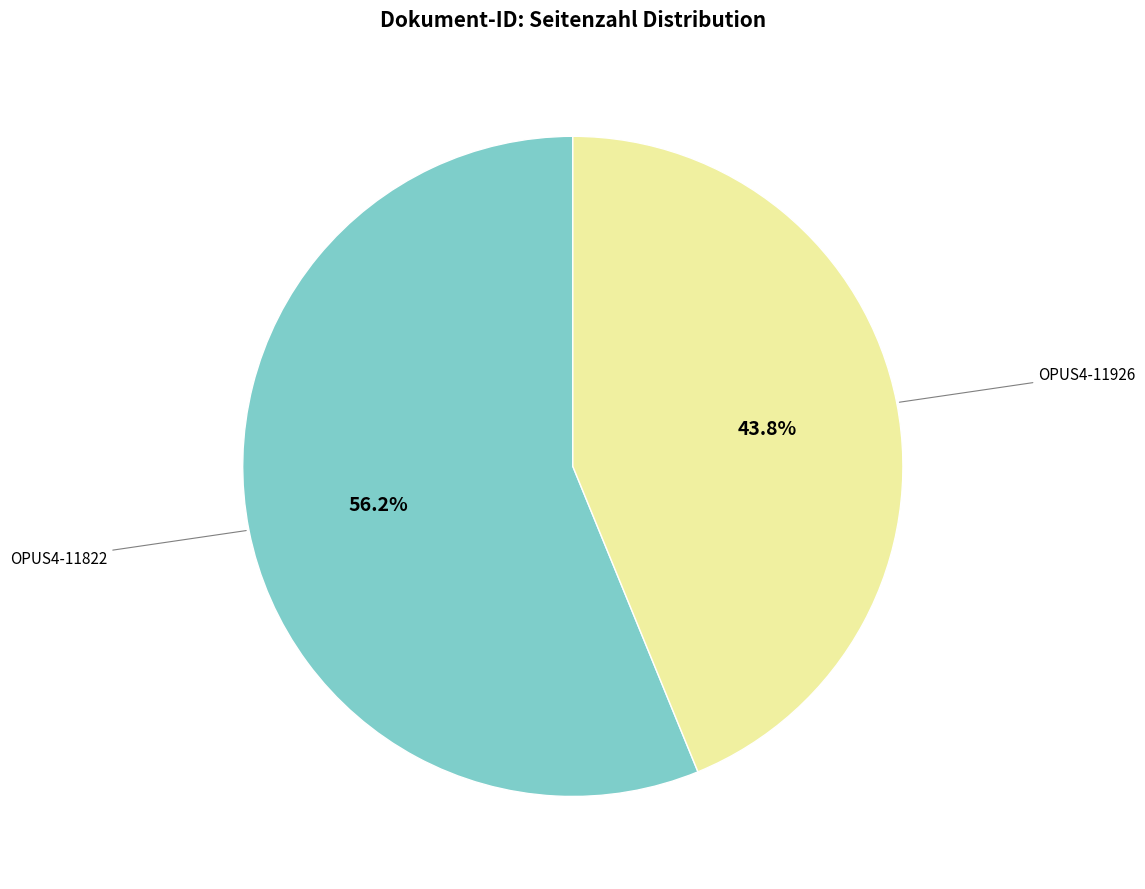

What is the smallest slice in the pie chart?

OPUS4-11926